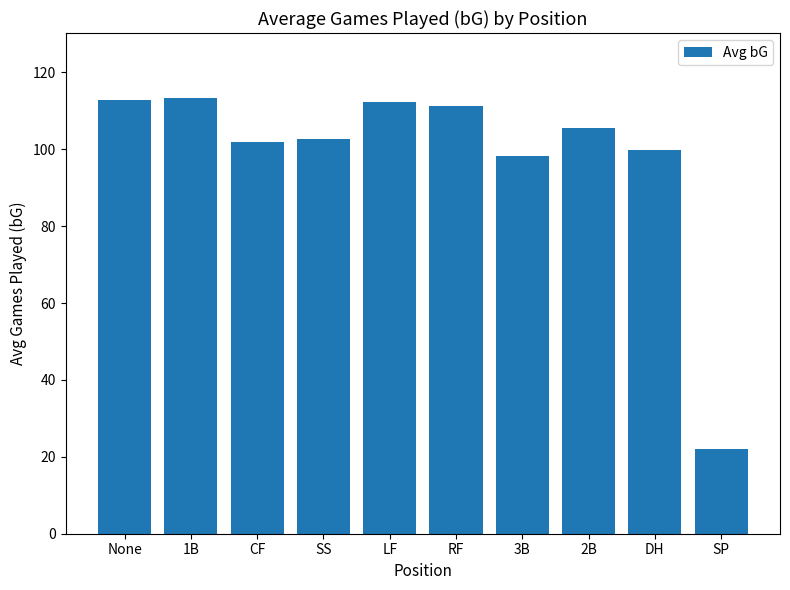

The chart shows a value of 112.4 at LF. True or false?

True